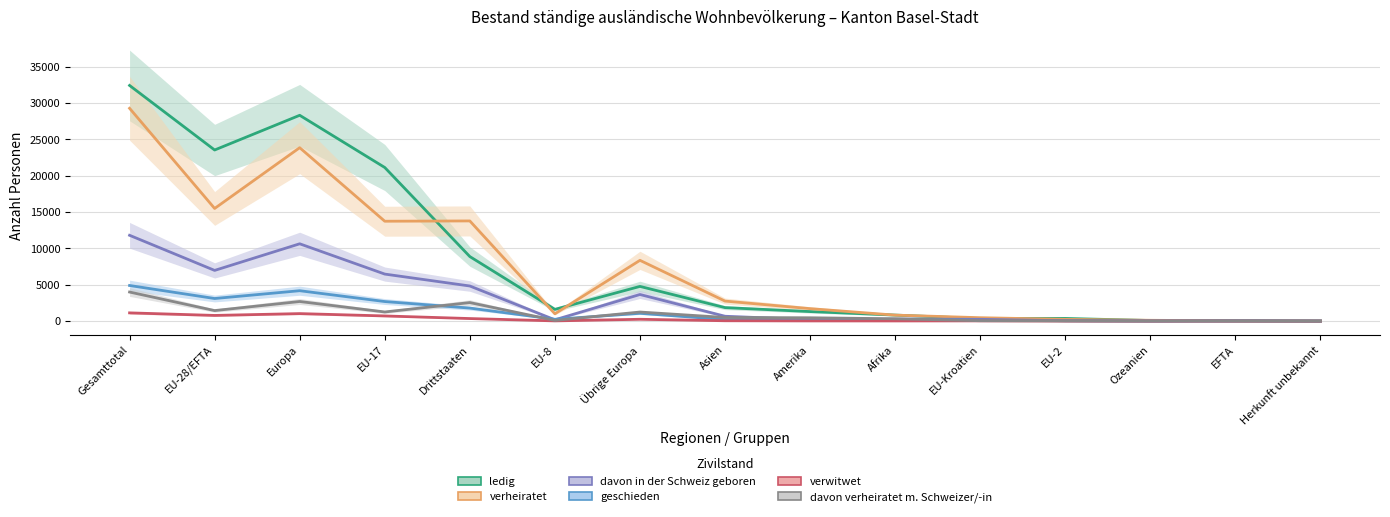

Is this an area chart (filled region under the line)?

No